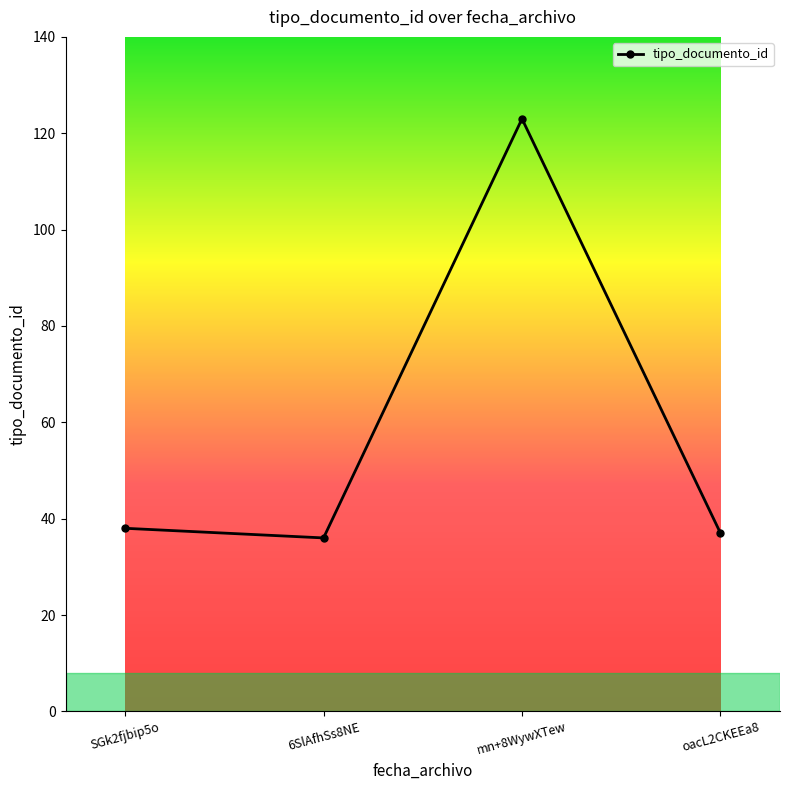

What is the minimum value shown in the chart?

36